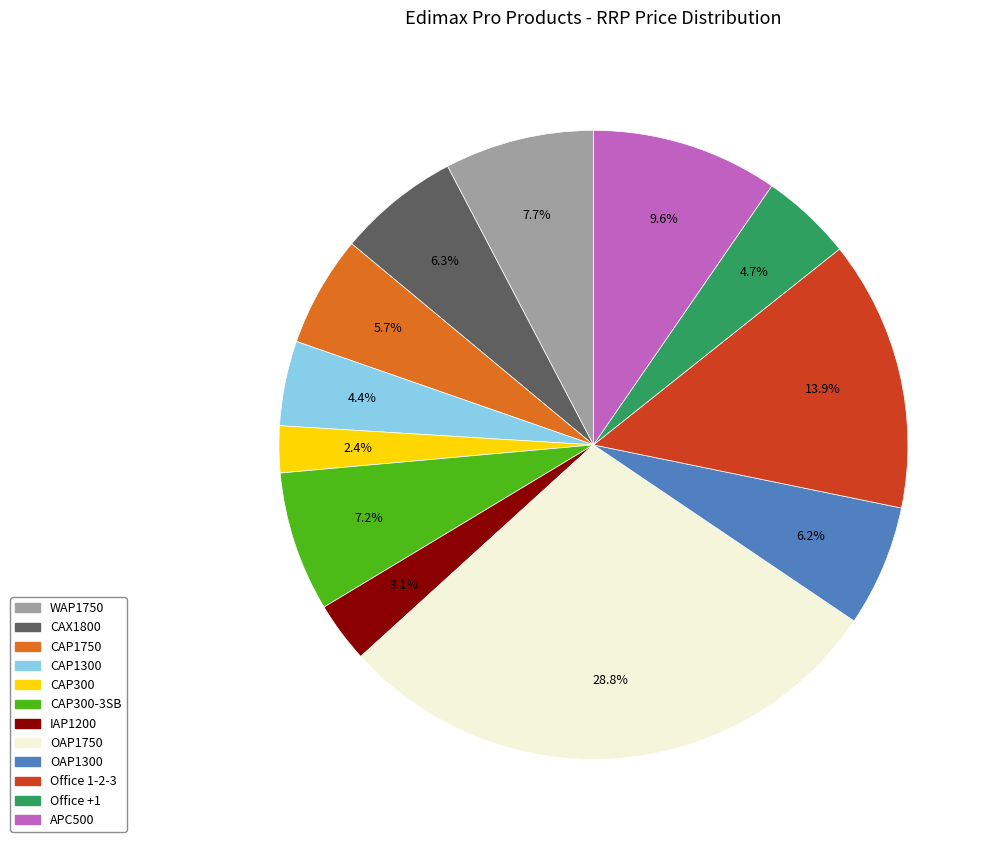

What percentage is NOT represented by OAP1750?

71.2%